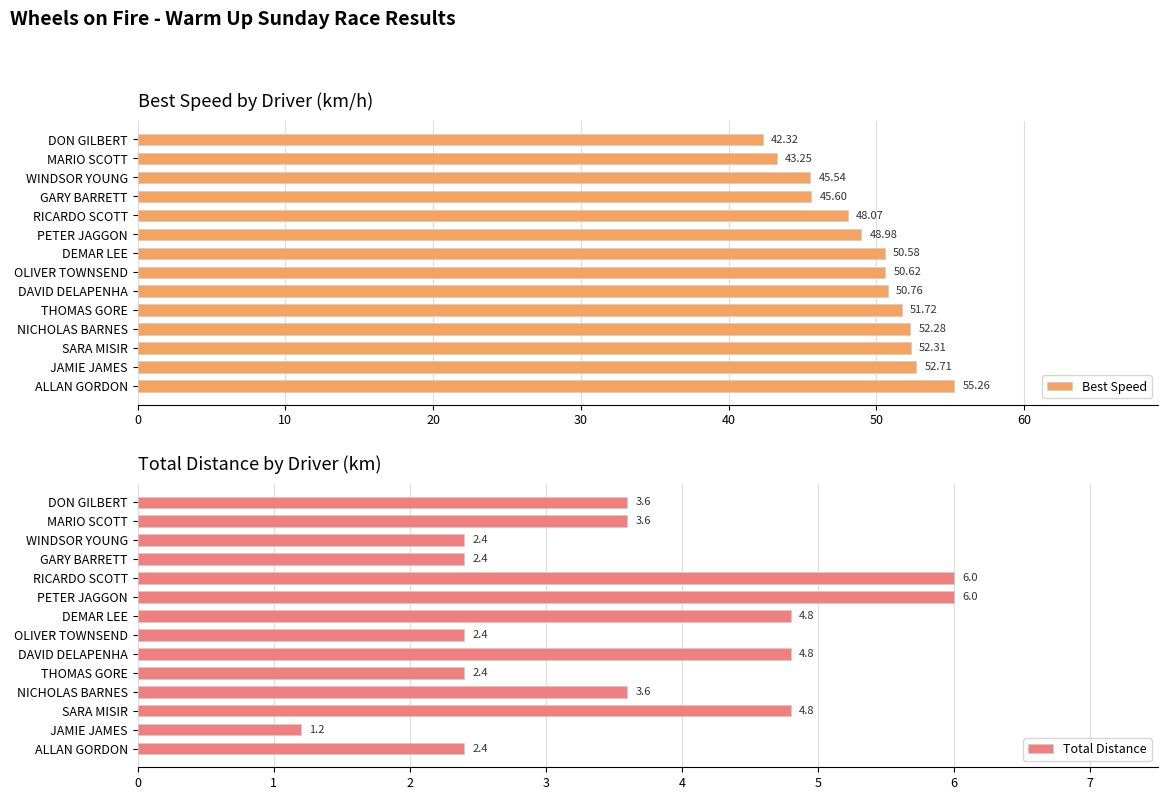

At which label does Best Speed reach its peak?

ALLAN GORDON